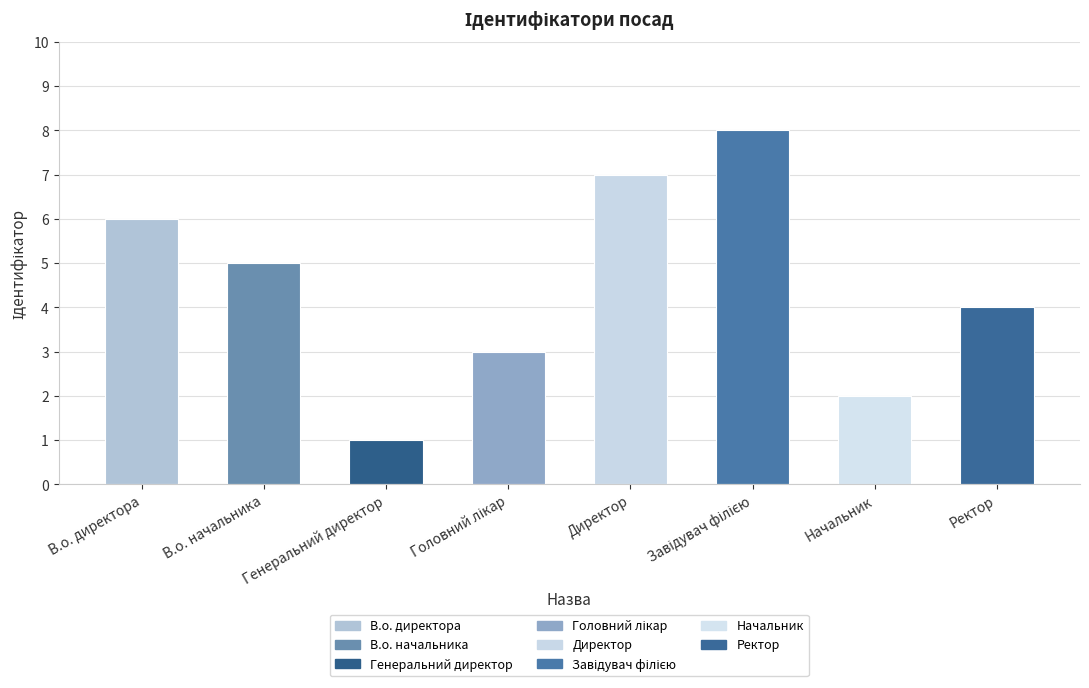

What is the value of the 6th bar from the left?

8